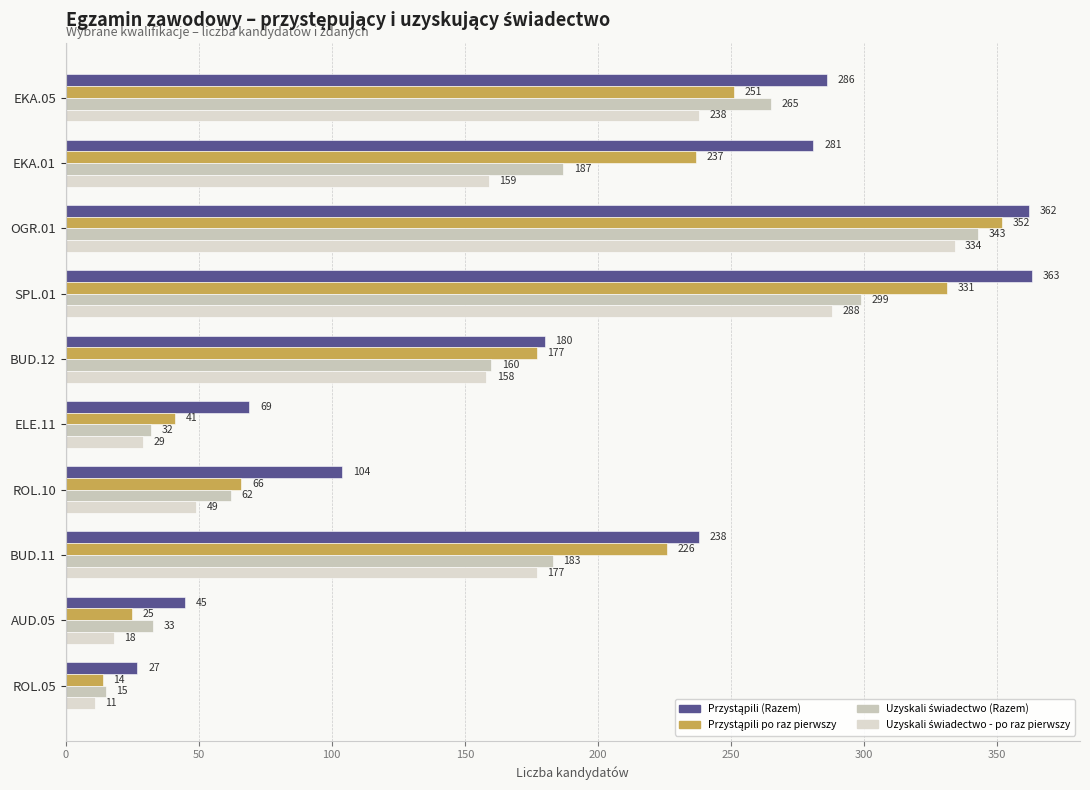

Count the number of categories in the chart.

10